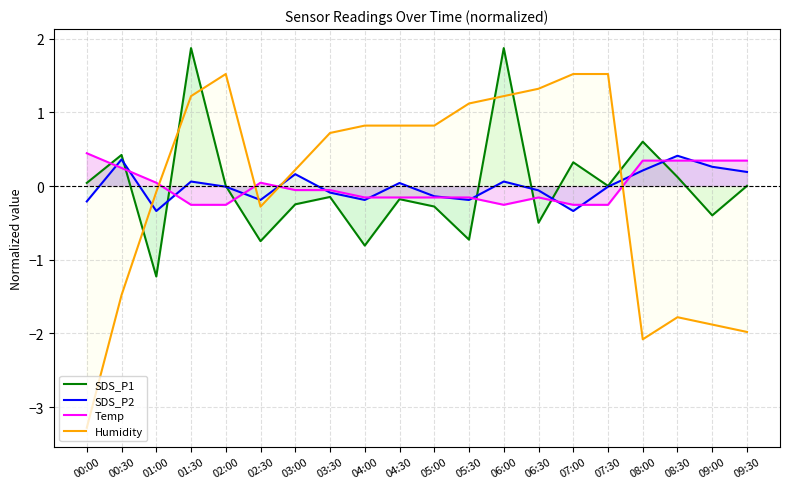

Does the chart have visible grid lines?

Yes